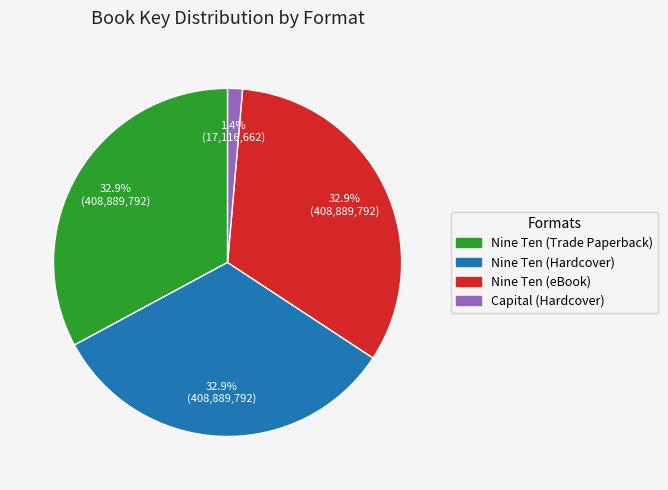

To the nearest percent, what is the combined percentage of Nine Ten (eBook) and Nine Ten (Trade Paperback)?

66%